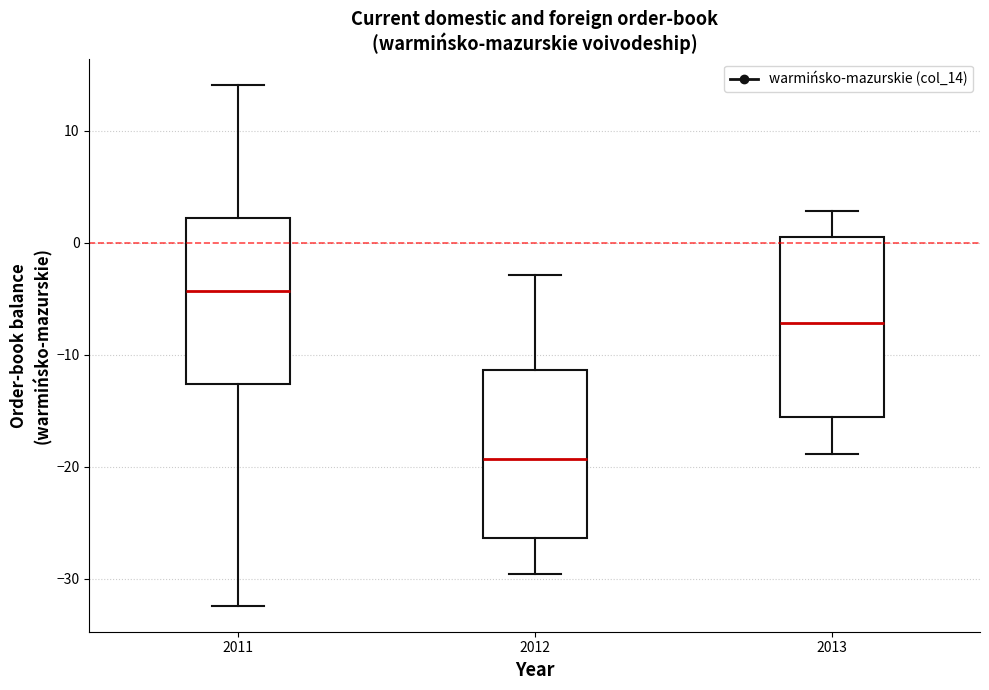

Which box's median line is the highest?

2011